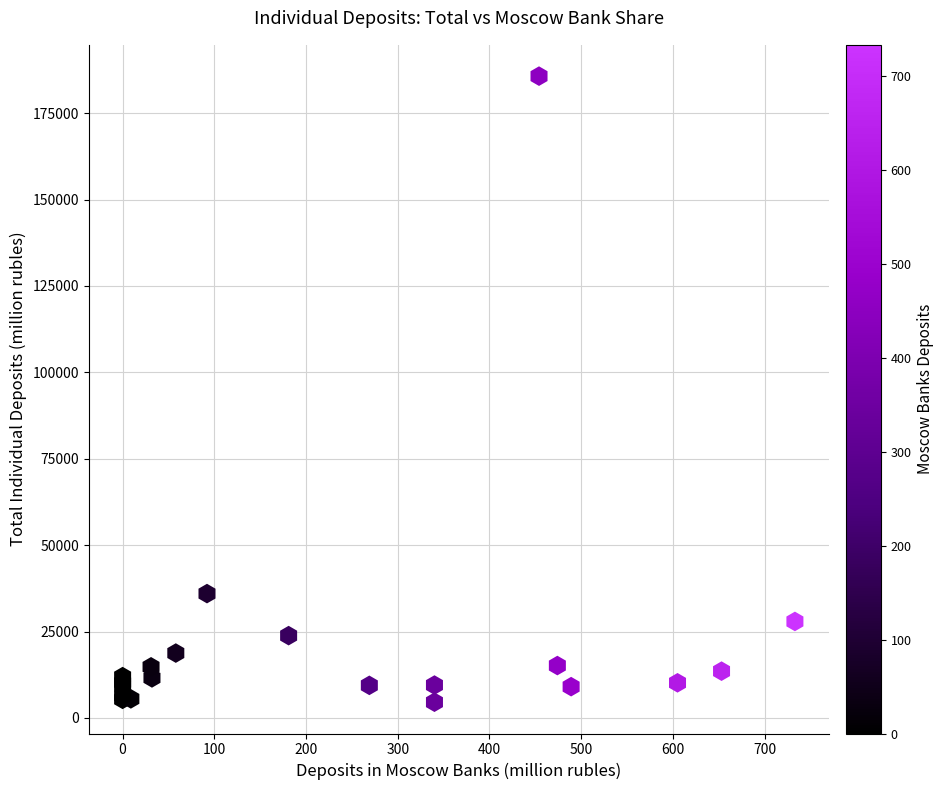

What Y value in the scatter plot is closest to 95130?

35972